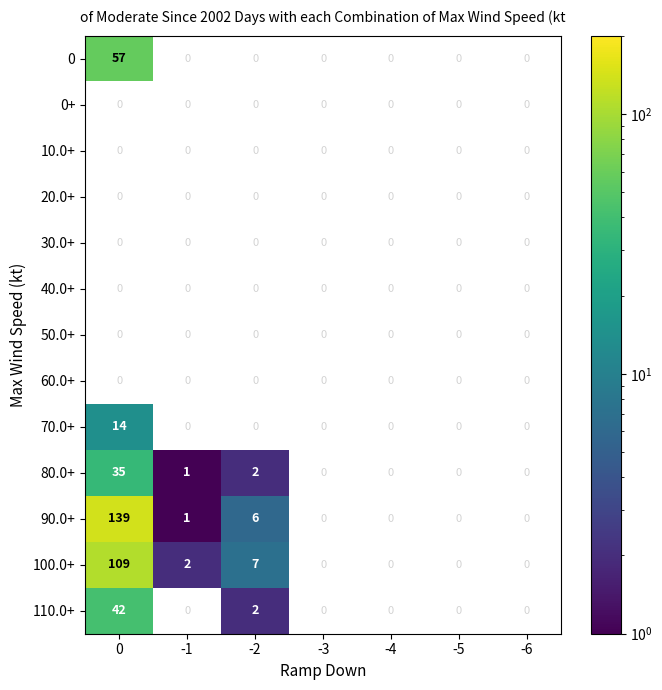

True or false: 100.0+ has a value of 0 at -4.

True